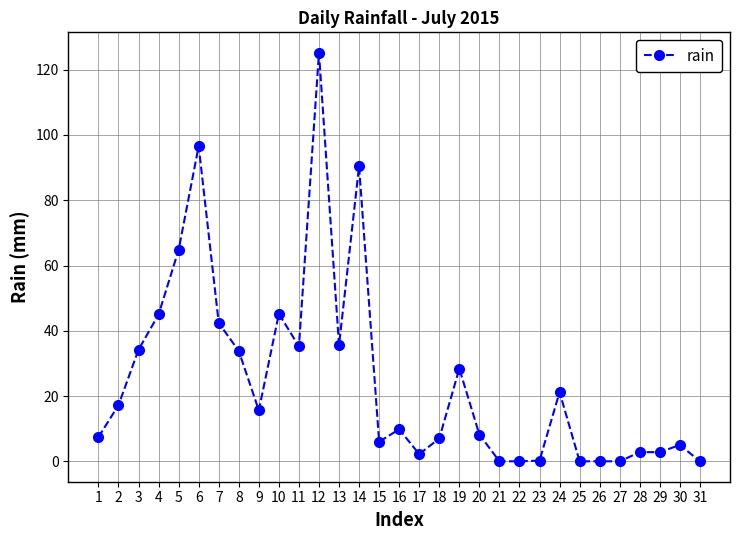

Where is the data nearest to the value 62?

5